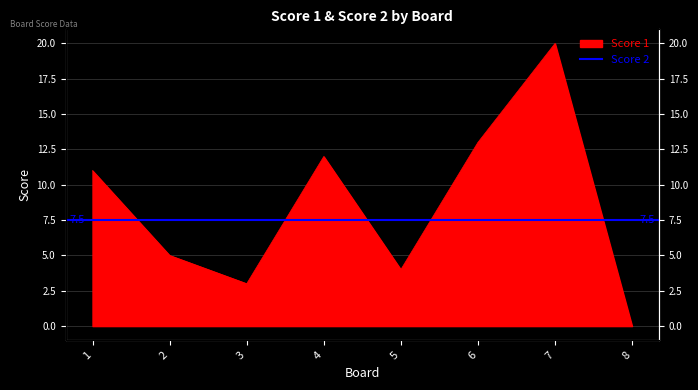

List the labels in order of value, smallest first.

8, 3, 5, 2, 1, 4, 6, 7